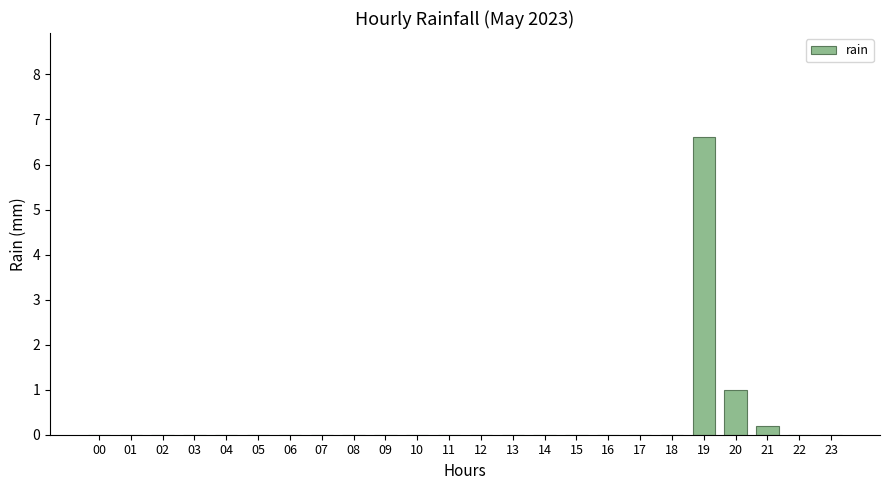

The value at 17 is 2.2. True or false?

False